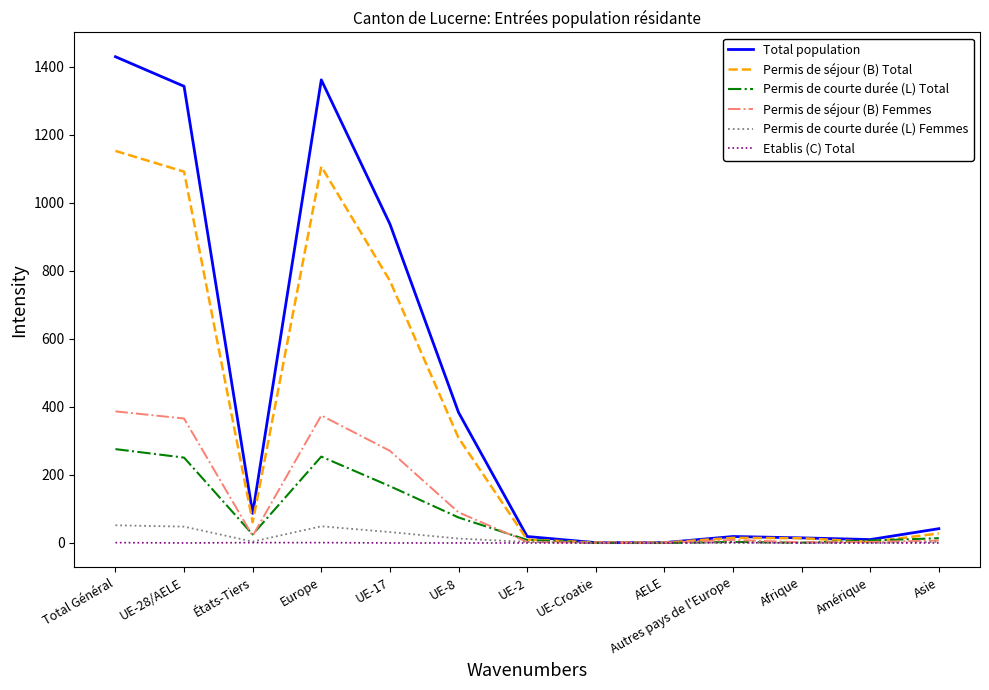

Which series has the widest spread of values?

Total population